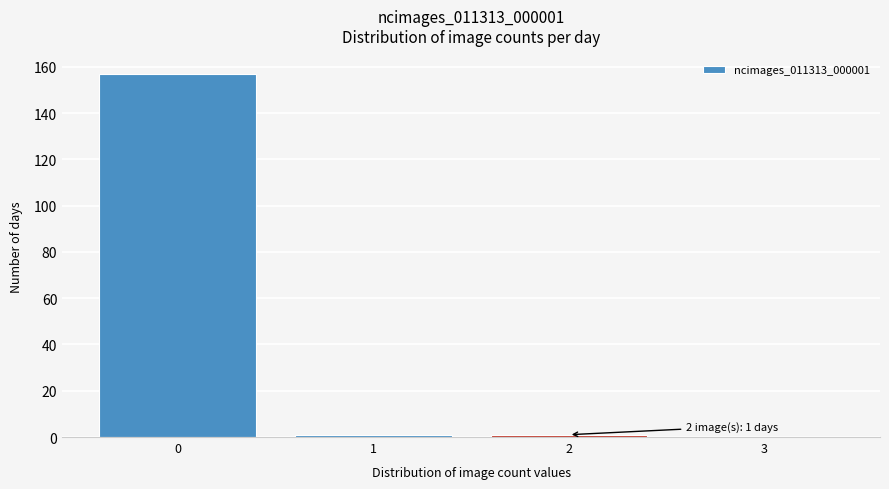

Which range on the x-axis has the tallest bar?

-0.5 to 0.5